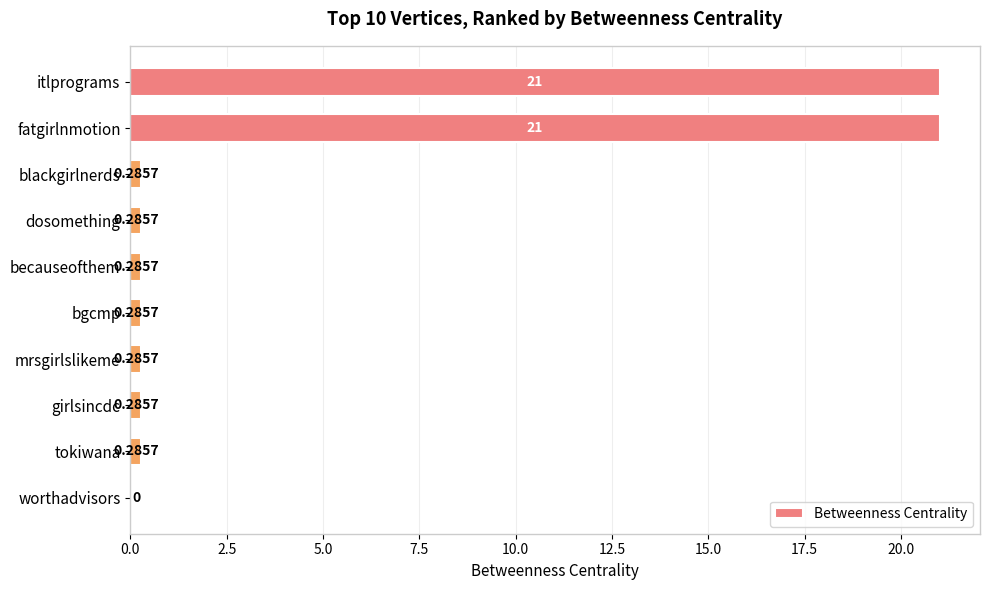

Are the bars grouped side by side (vs. stacked)?

No